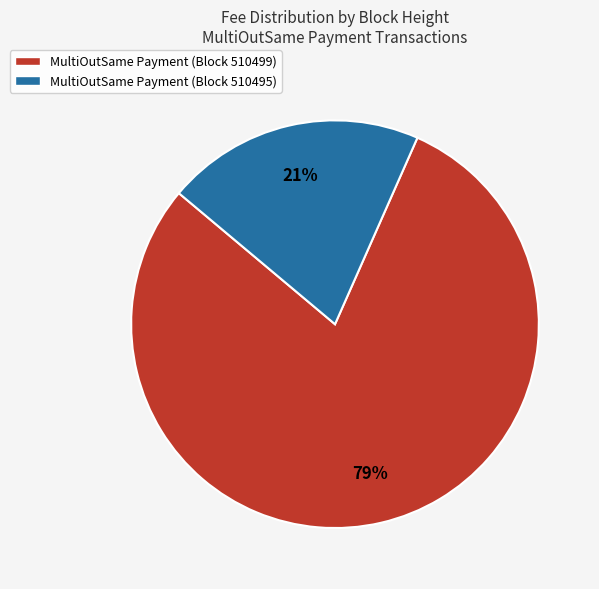

Count the number of slices in the pie.

2